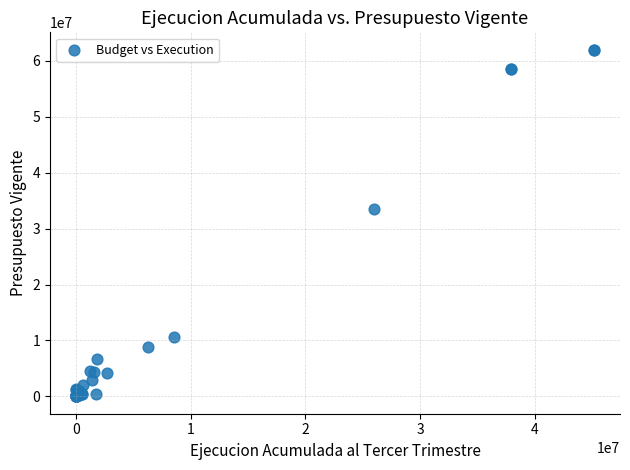

What Y value in the scatter plot is closest to 30998684?

33551647